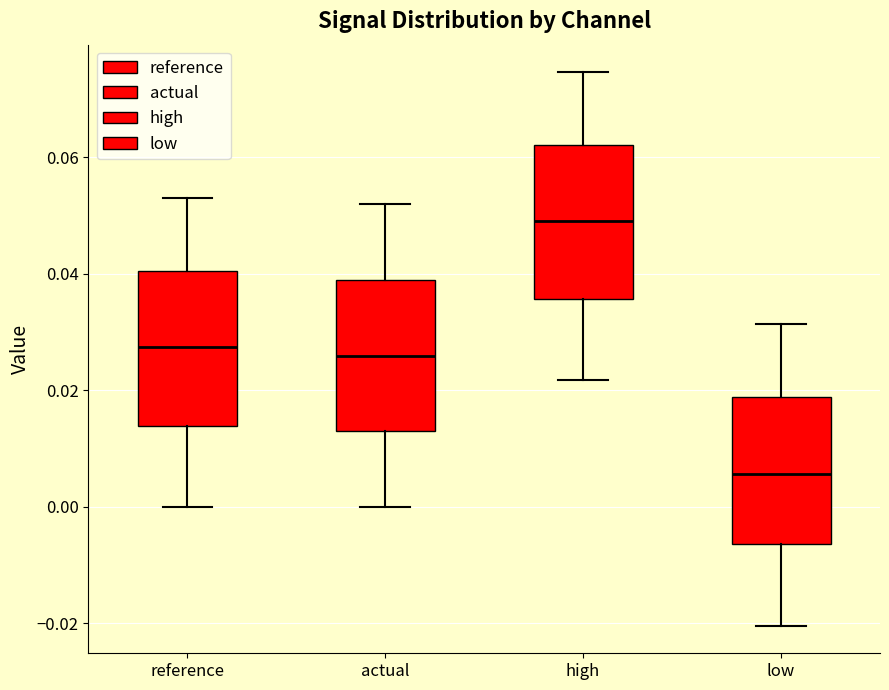

Where is the upper edge of the box for actual on the y-axis? The values are not printed on the chart, so give them approximately, as read against the axis.

0.038